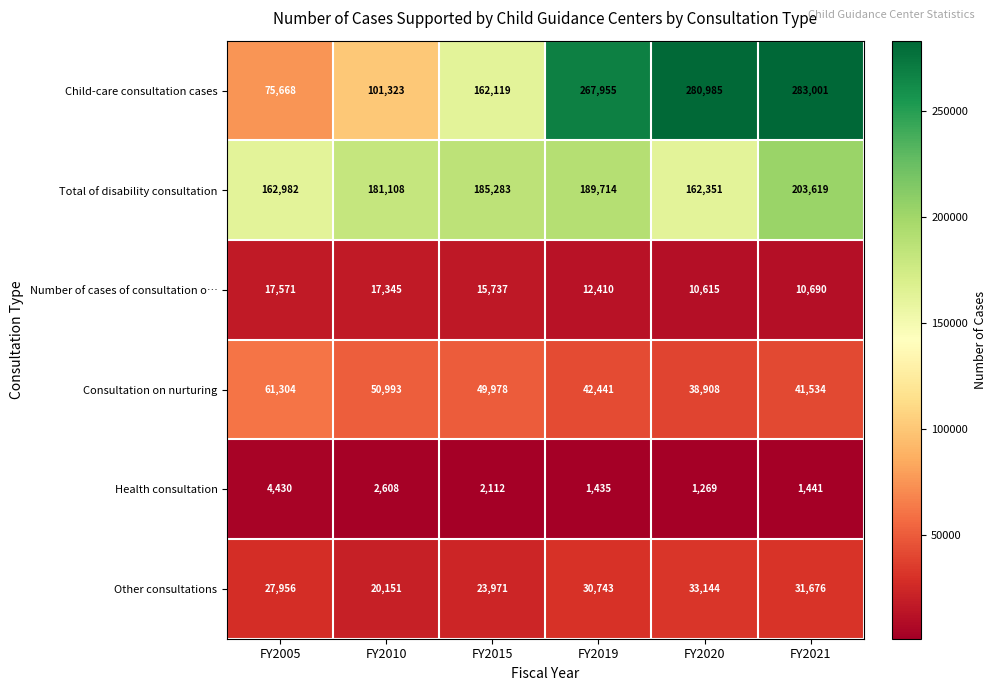

At how many categories does at least one series exceed 244947?

3